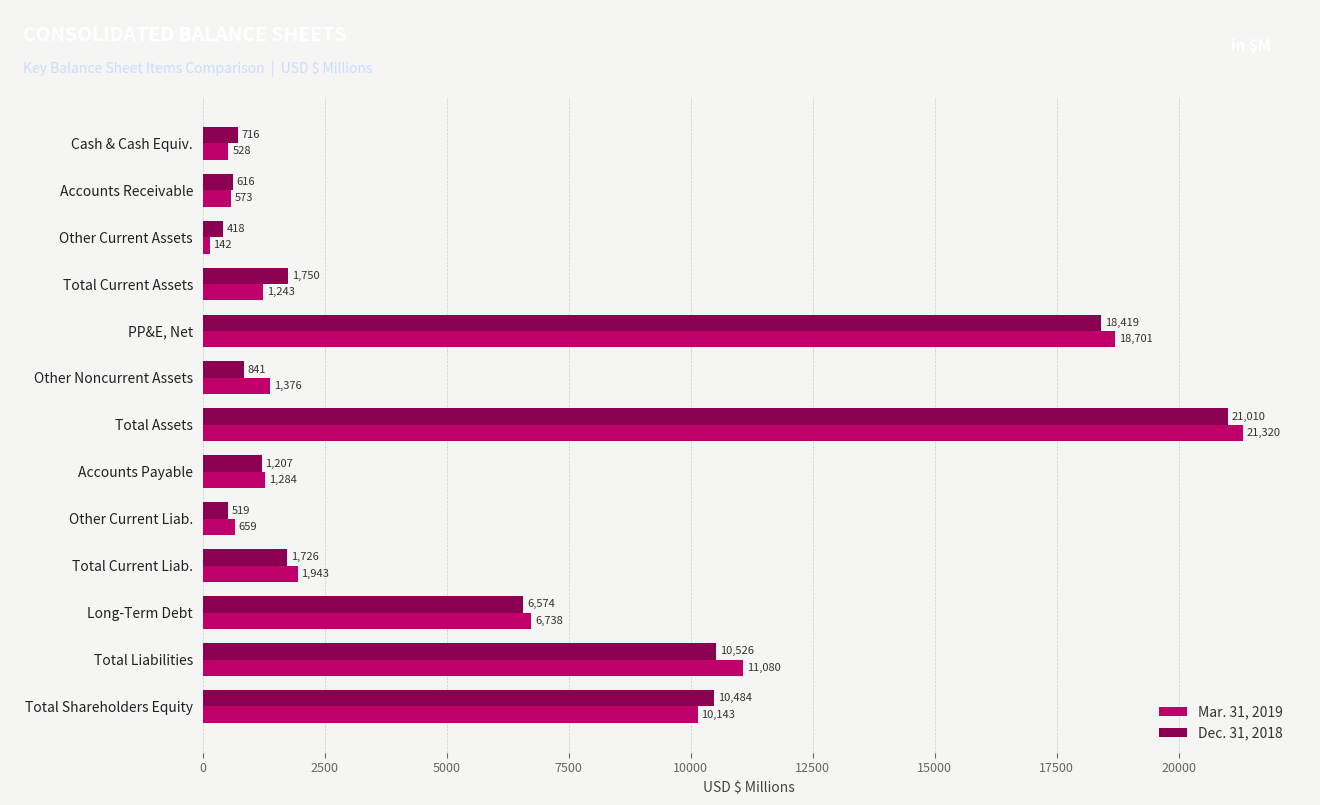

Is the value of Dec. 31, 2018 at Total Current Liab. greater than the value of Mar. 31, 2019 at Accounts Receivable?

Yes